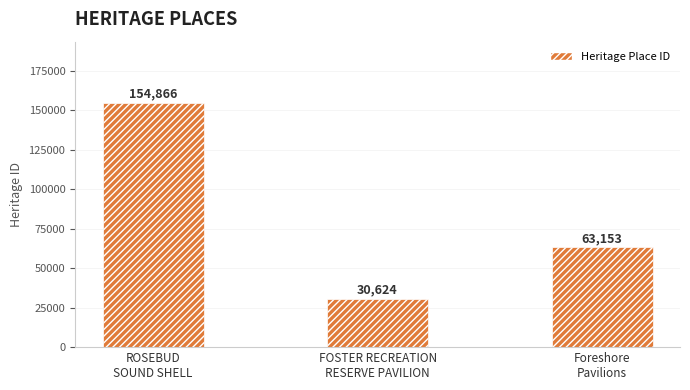

What is the label of the 1st bar from the right?

Foreshore
Pavilions